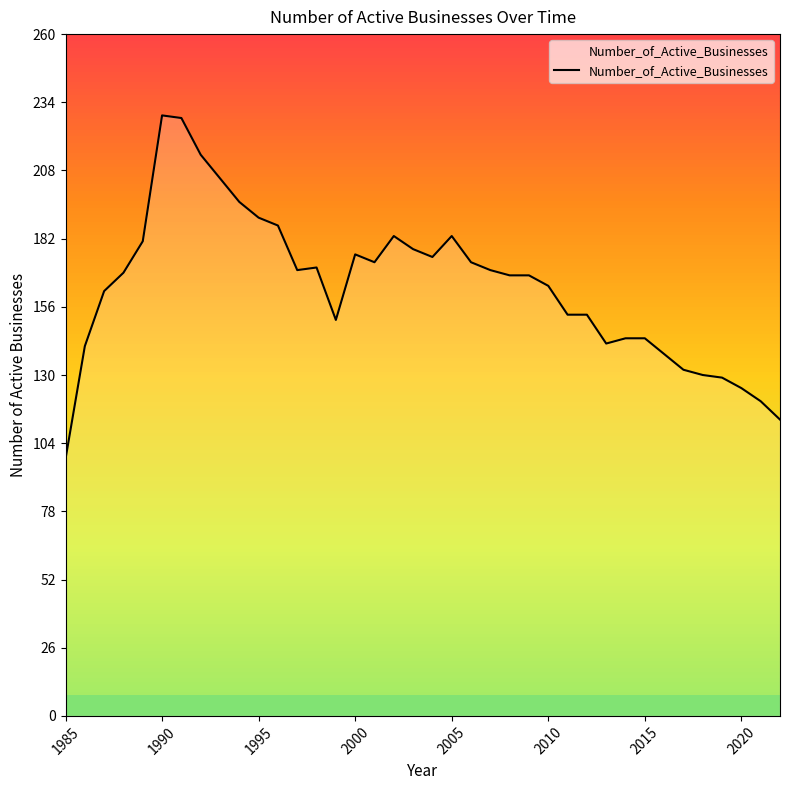

What is the smallest value displayed?

98